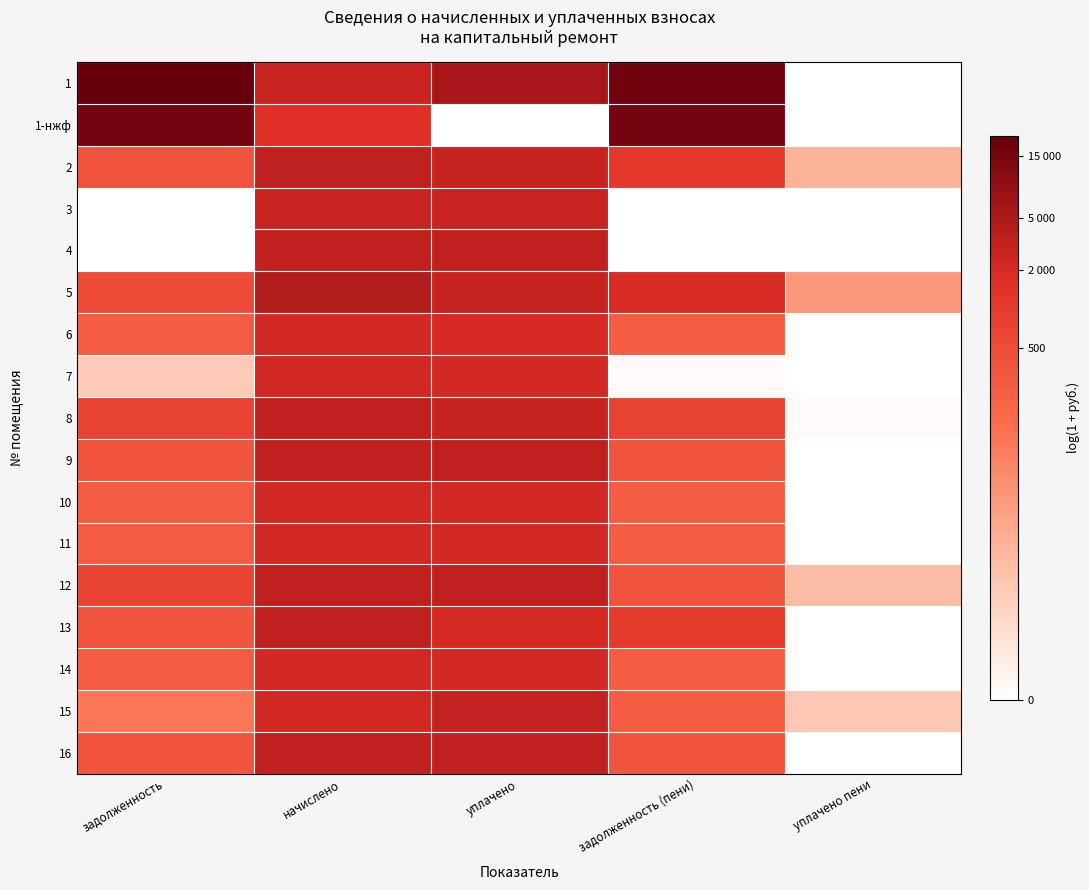

What is the total value across all series at задолженность (пени)?

93.1